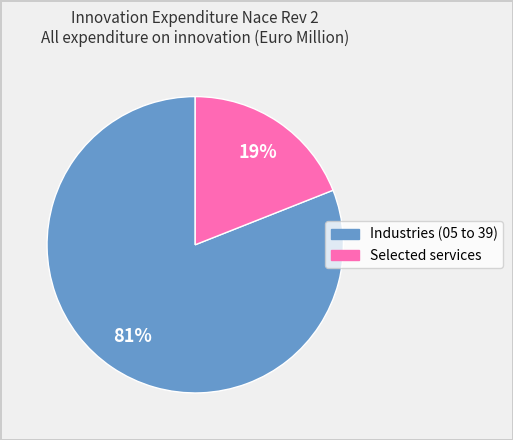

What is the majority slice?

Industries (05 to 39)